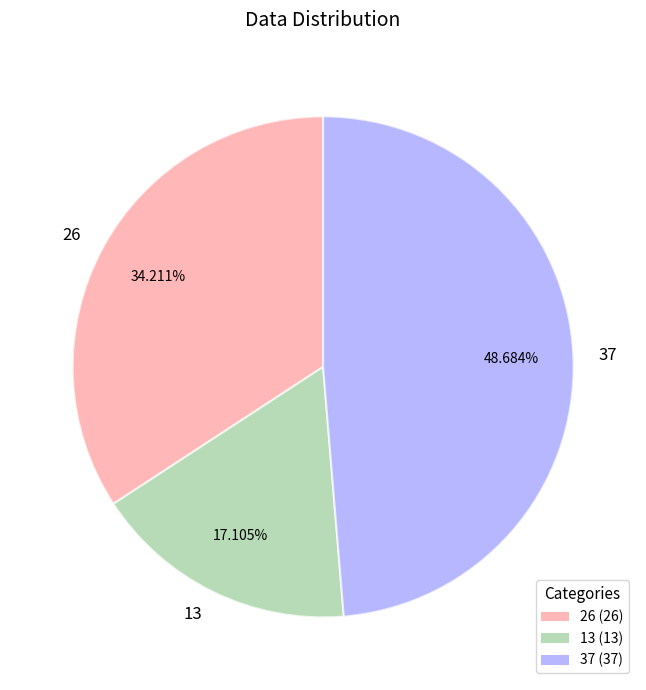

What is the ratio of the value at 26 to the value at 13?

2.0